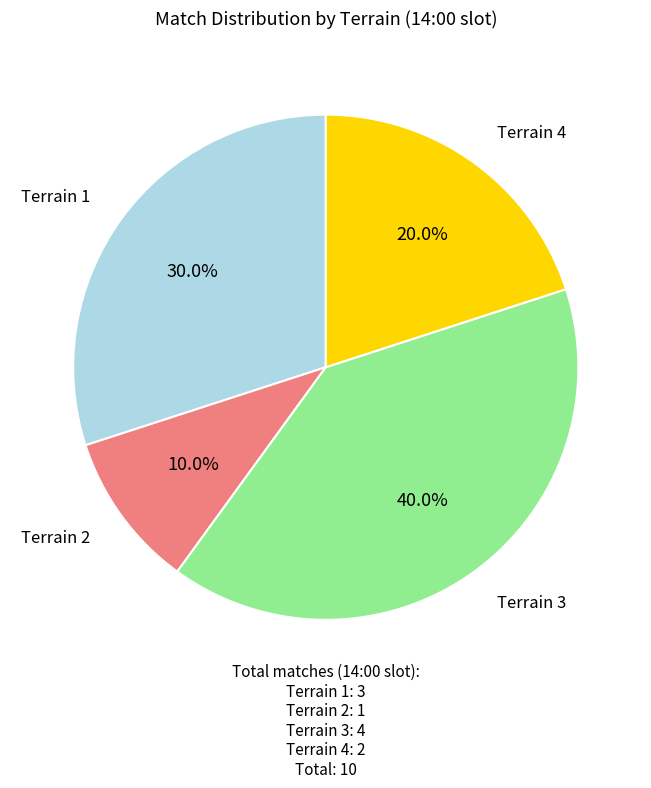

Is there a majority slice in this chart?

No